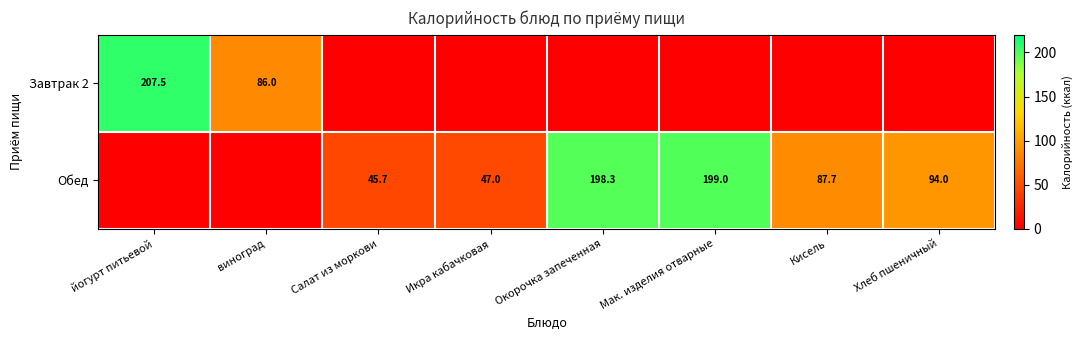

What is the total value across all series at Мак. изделия отварные?

199.0